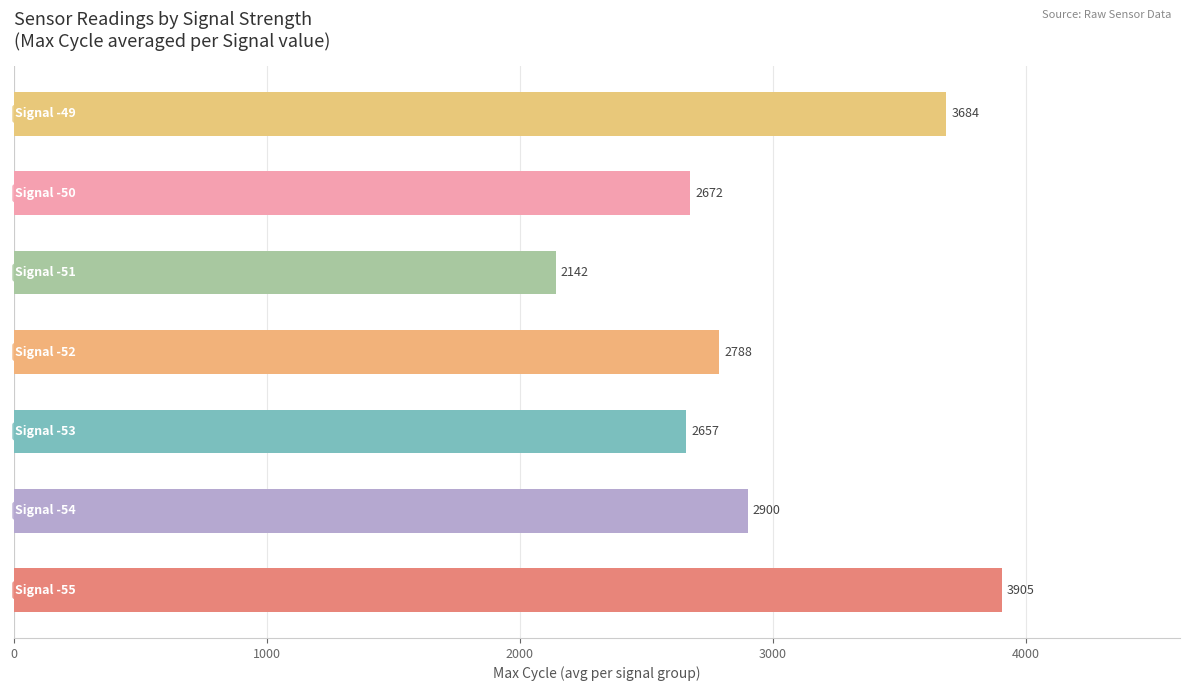

What is the smallest value displayed?

2142